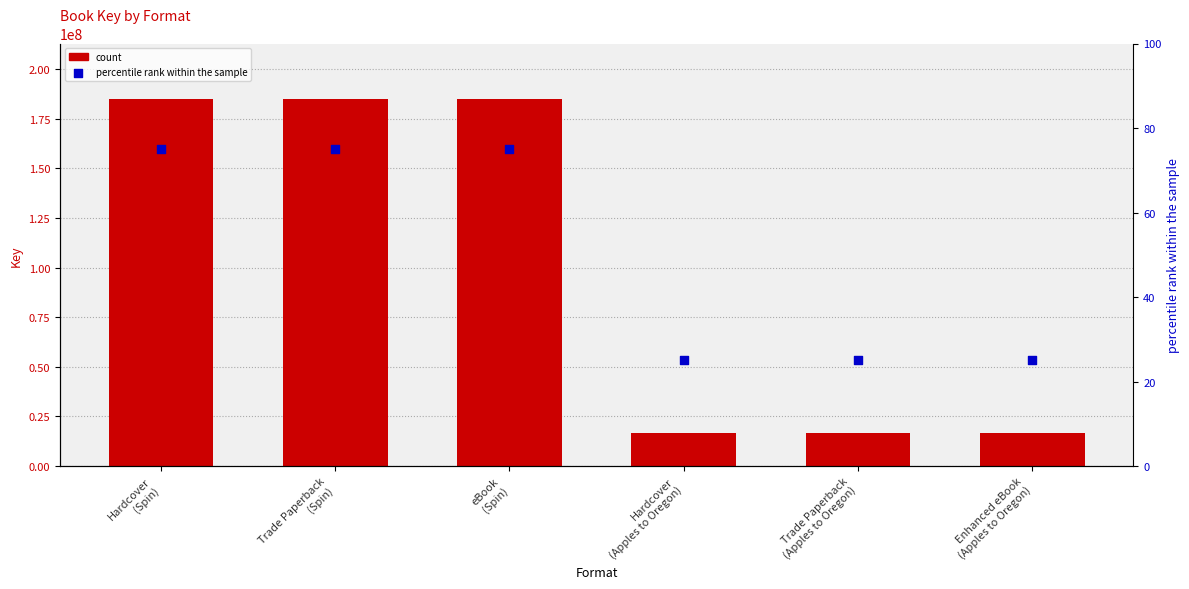

Which series reaches the maximum Y coordinate?

Key